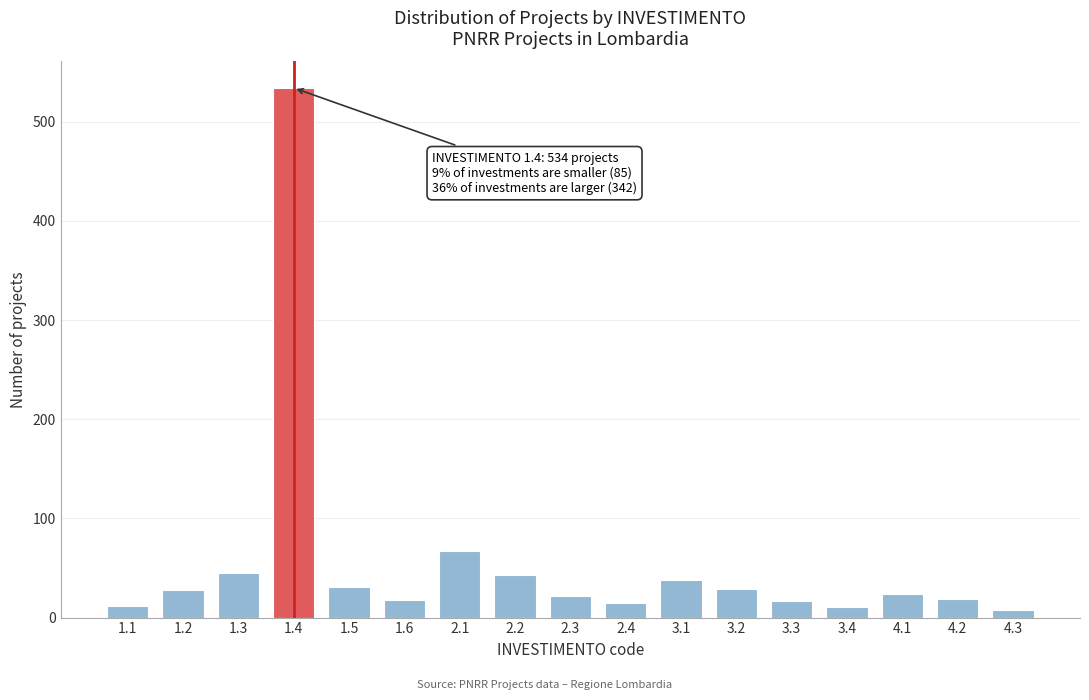

What is the difference between the values at 1.4 and 1.5?

503